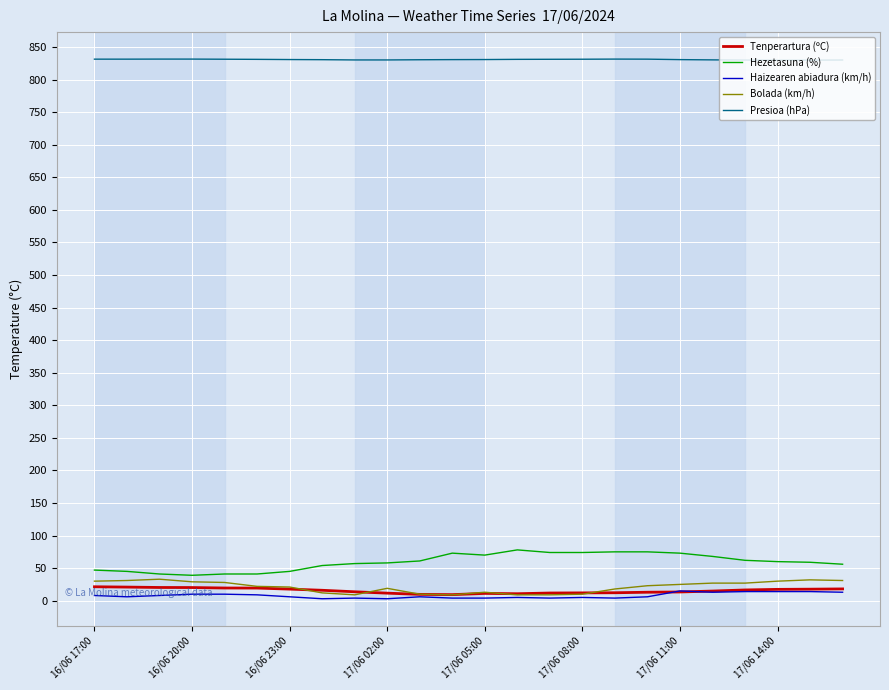

True or false: Haizearen abiadura (km/h) has more than 1 interior local peaks.

True